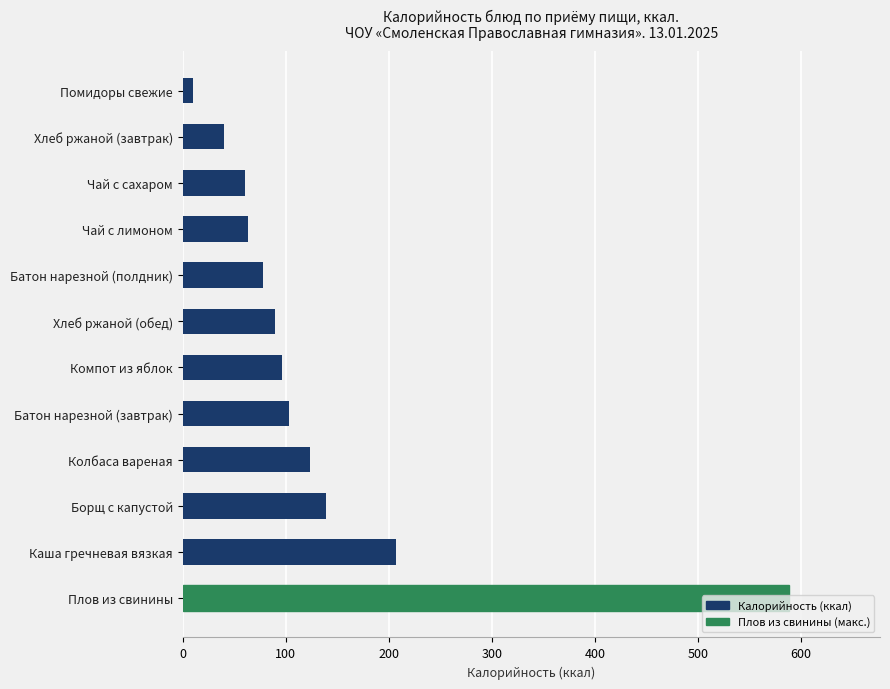

How many values are below 96?

6